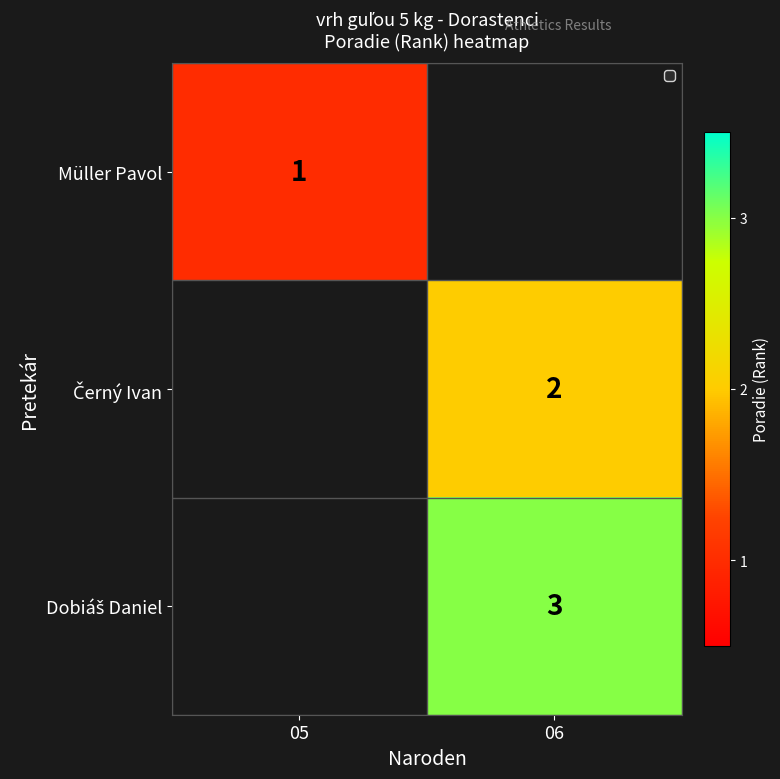

Is it true that Müller Pavol equals 1 at 05?

True